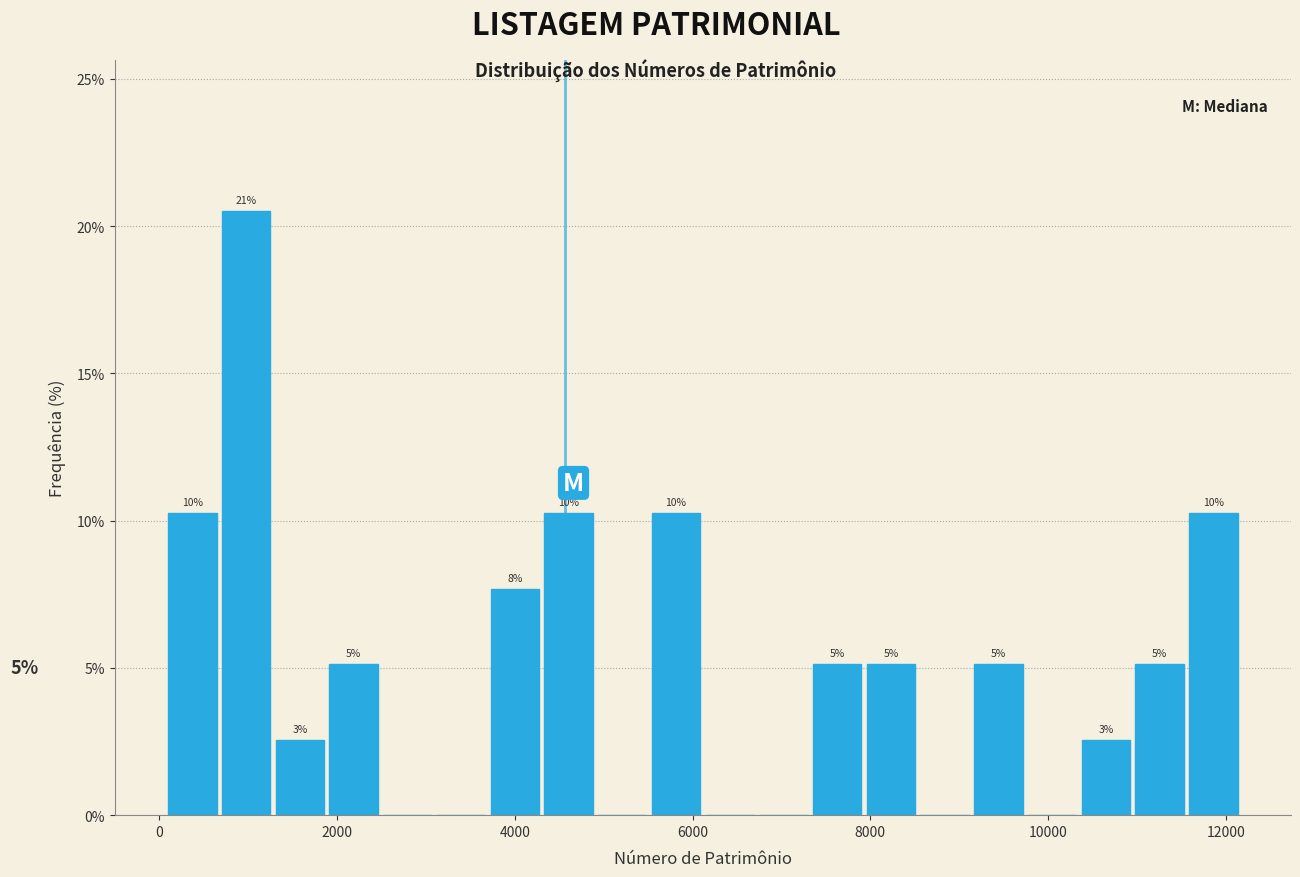

Around what value on the x-axis is the tallest bar? Give the approximate position of its centre, as read against the axis.

1000